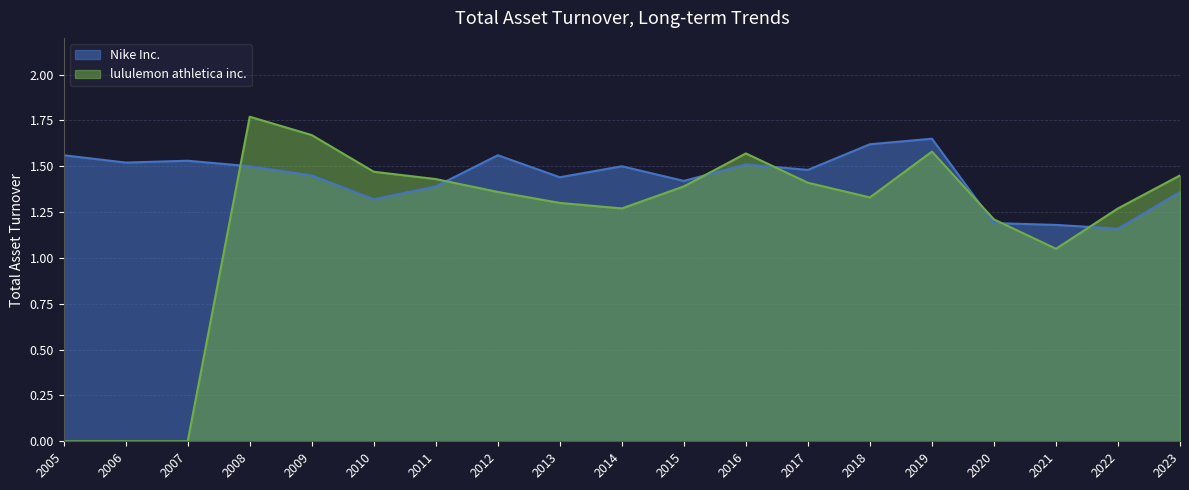

True or false: lululemon athletica inc. and Nike Inc. intersect in this chart.

True